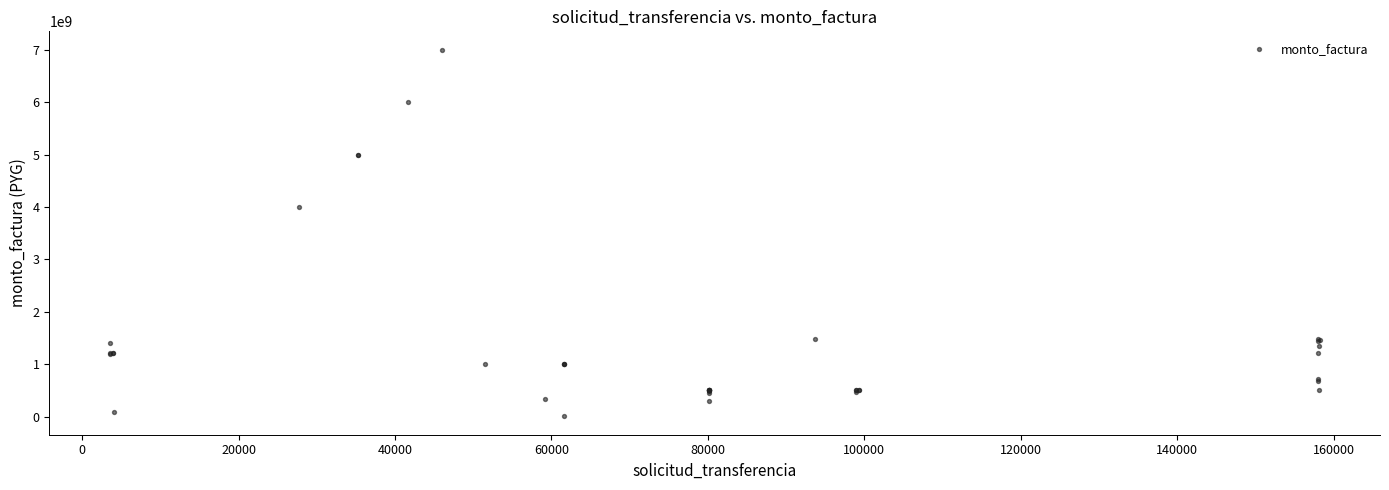

What Y value in the scatter plot is closest to 3502645625?

4000000000